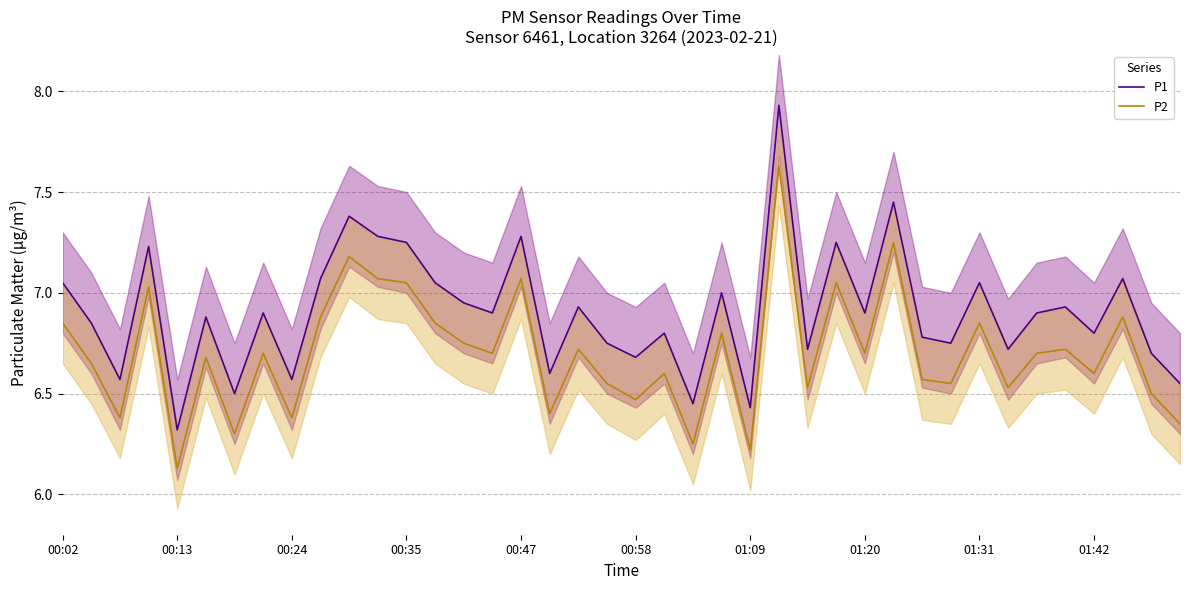

Which series has the largest total across all categories?

P1